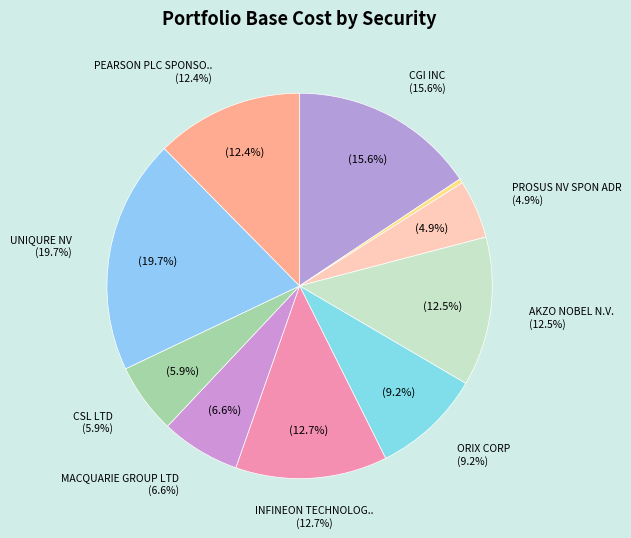

Is there any slice that represents more than half of the pie?

No